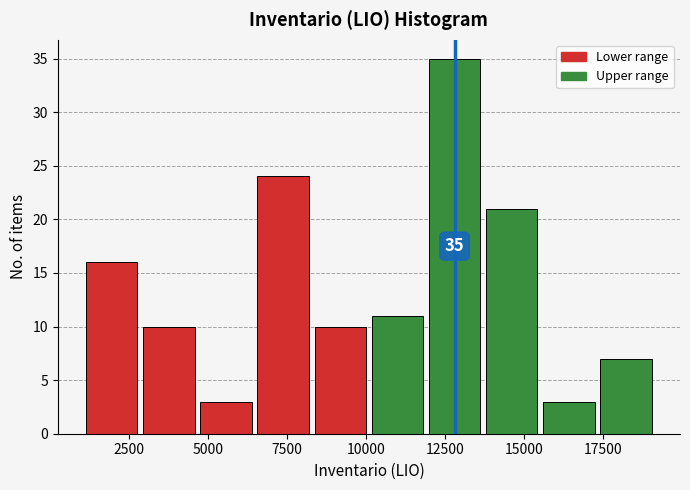

Around what value on the x-axis is the tallest bar? Give the approximate position of its centre, as read against the axis.

13000